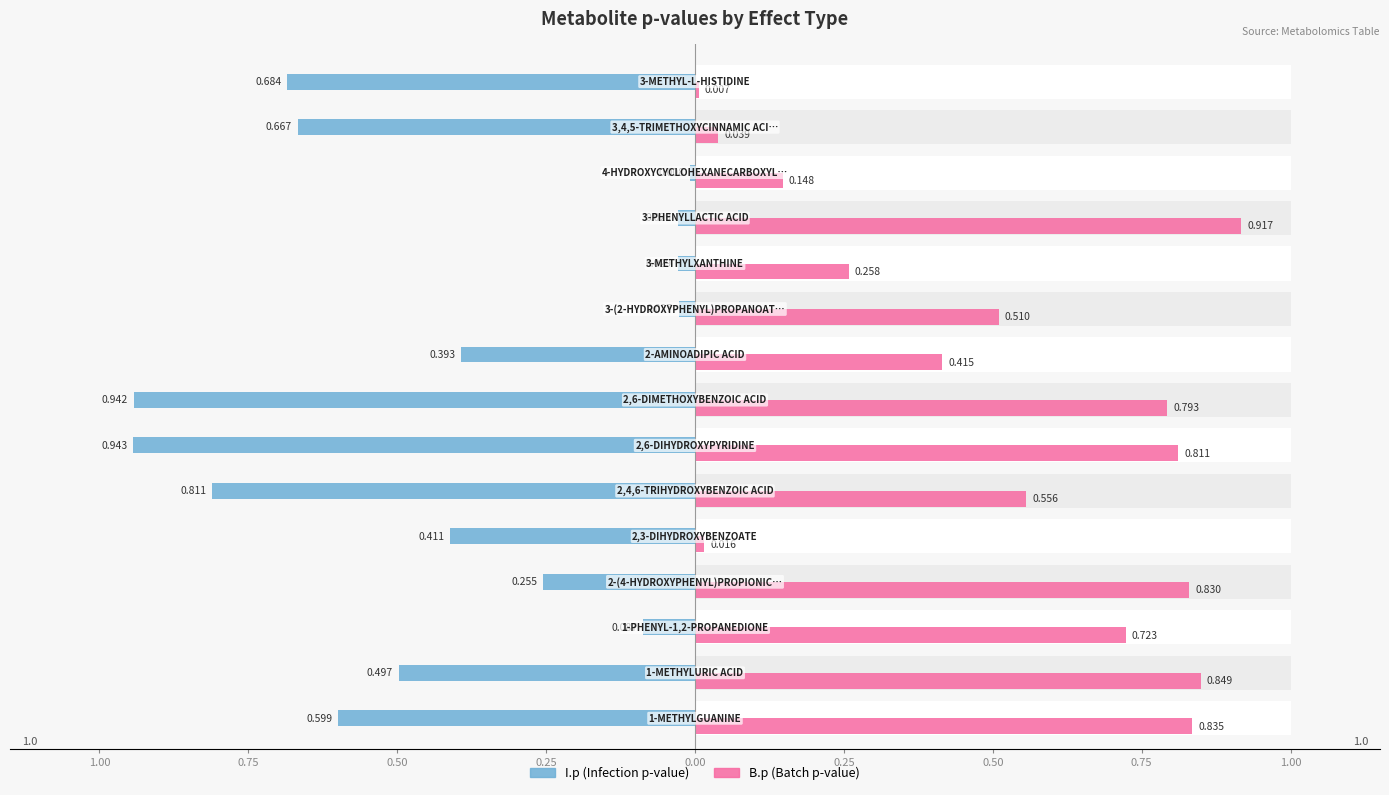

What are all the series names shown in the legend?

I.p, B.p